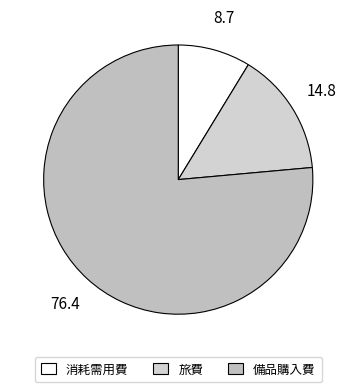

Count the number of slices in the pie.

3